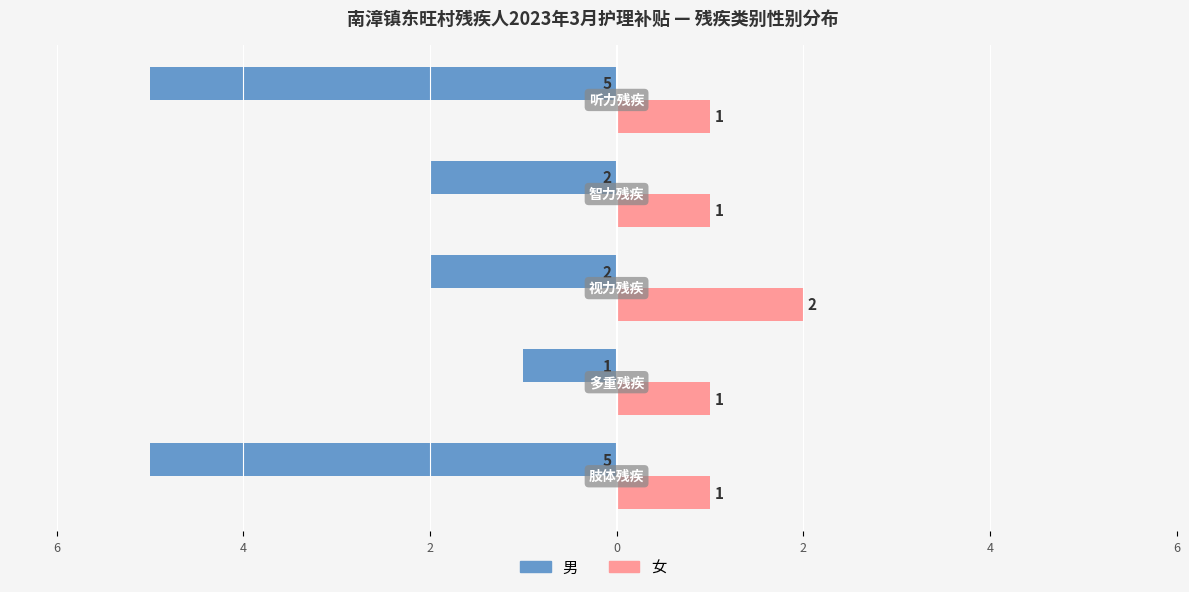

What are all the series names shown in the legend?

男, 女